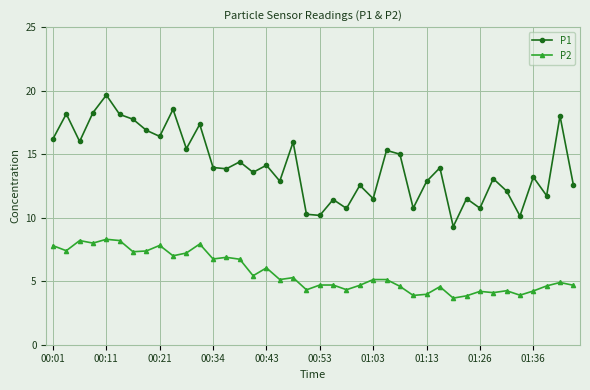

Which series has the widest spread of values?

P1